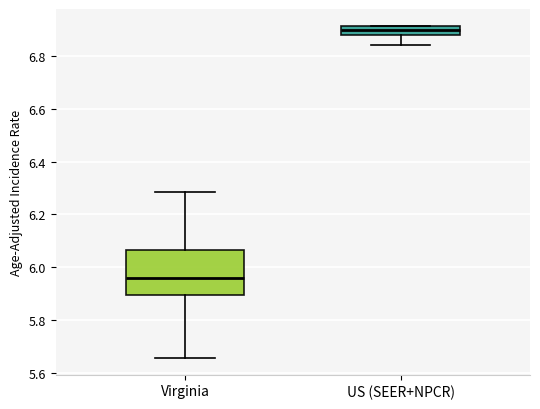

Reading left to right, transcribe this box plot: for each box, give where its median line is, the range the box spans, and where its two whiskers end, as read against the y-axis. The values are not printed on the chart, so give them approximately, as read against the axis.

Virginia: median 5.96, box 5.90 to 6.06, whiskers 5.66 to 6.28
US (SEER+NPCR): median 6.90, box 6.88 to 6.92, whiskers 6.84 to 6.92